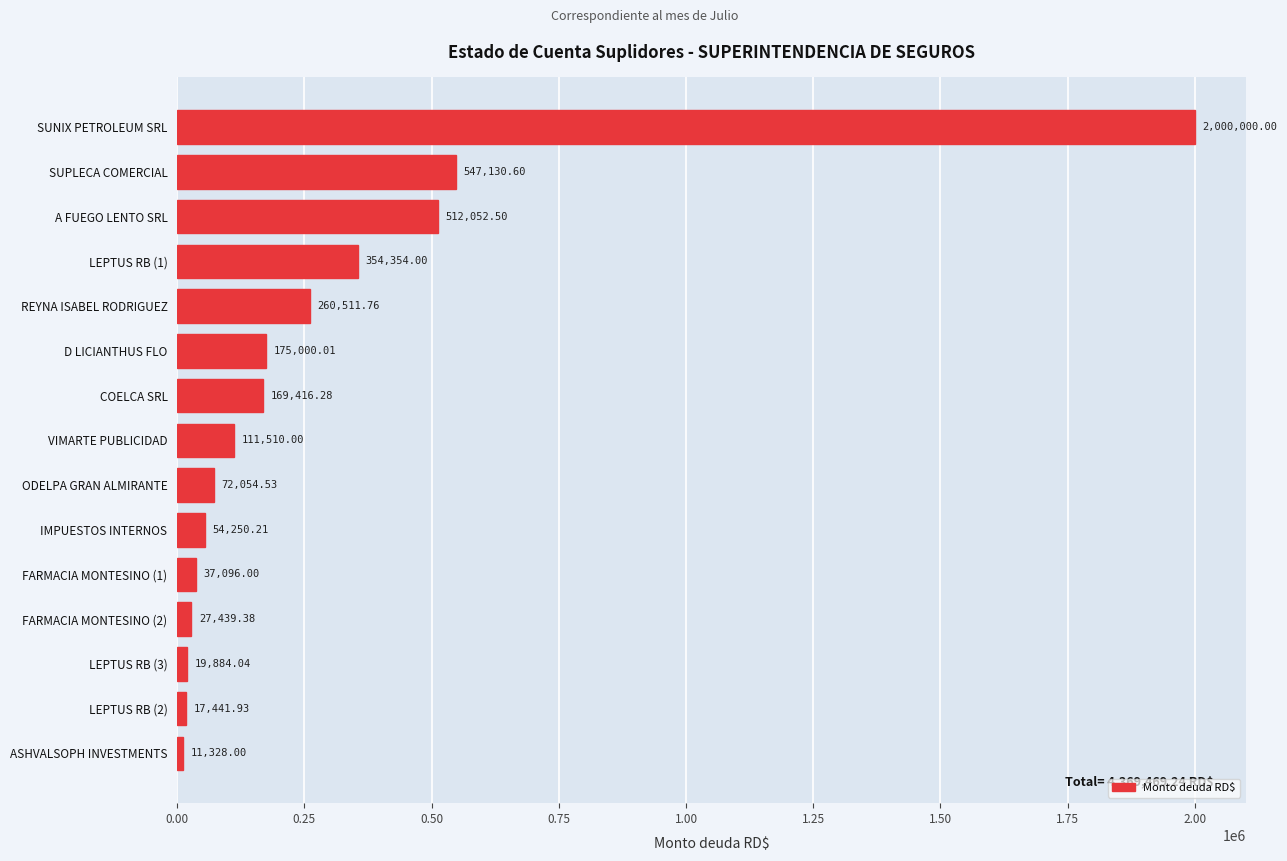

Approximately how many times larger is the value at ODELPA GRAN ALMIRANTE compared to LEPTUS RB (3)?

3.6